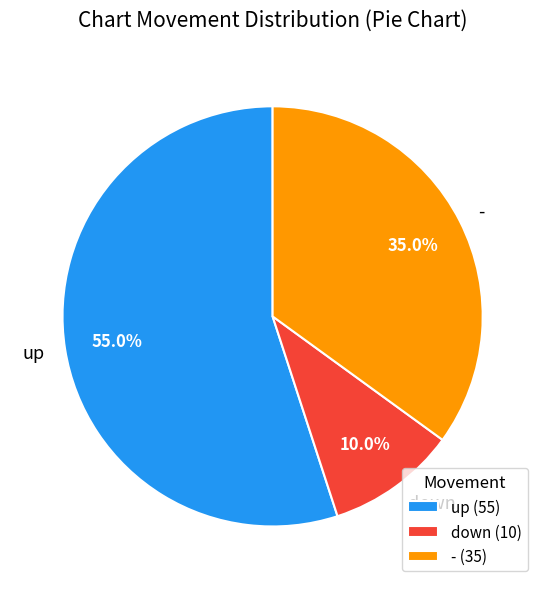

Which category has the biggest portion of the pie?

up